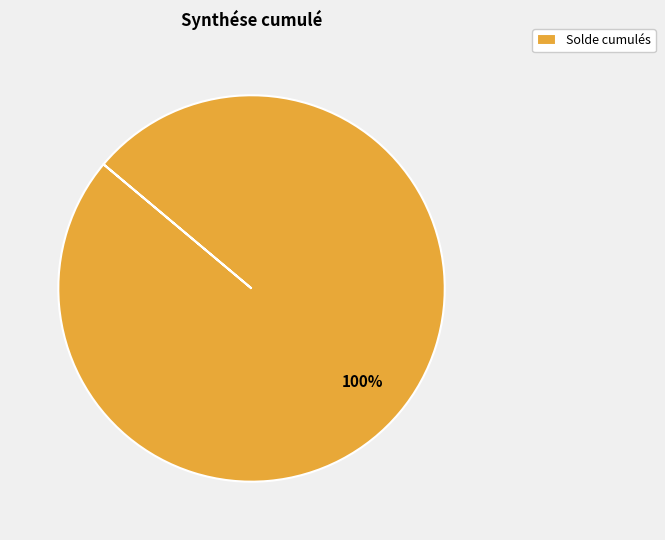

Rank the categories by value from highest to lowest.

Solde cumulés